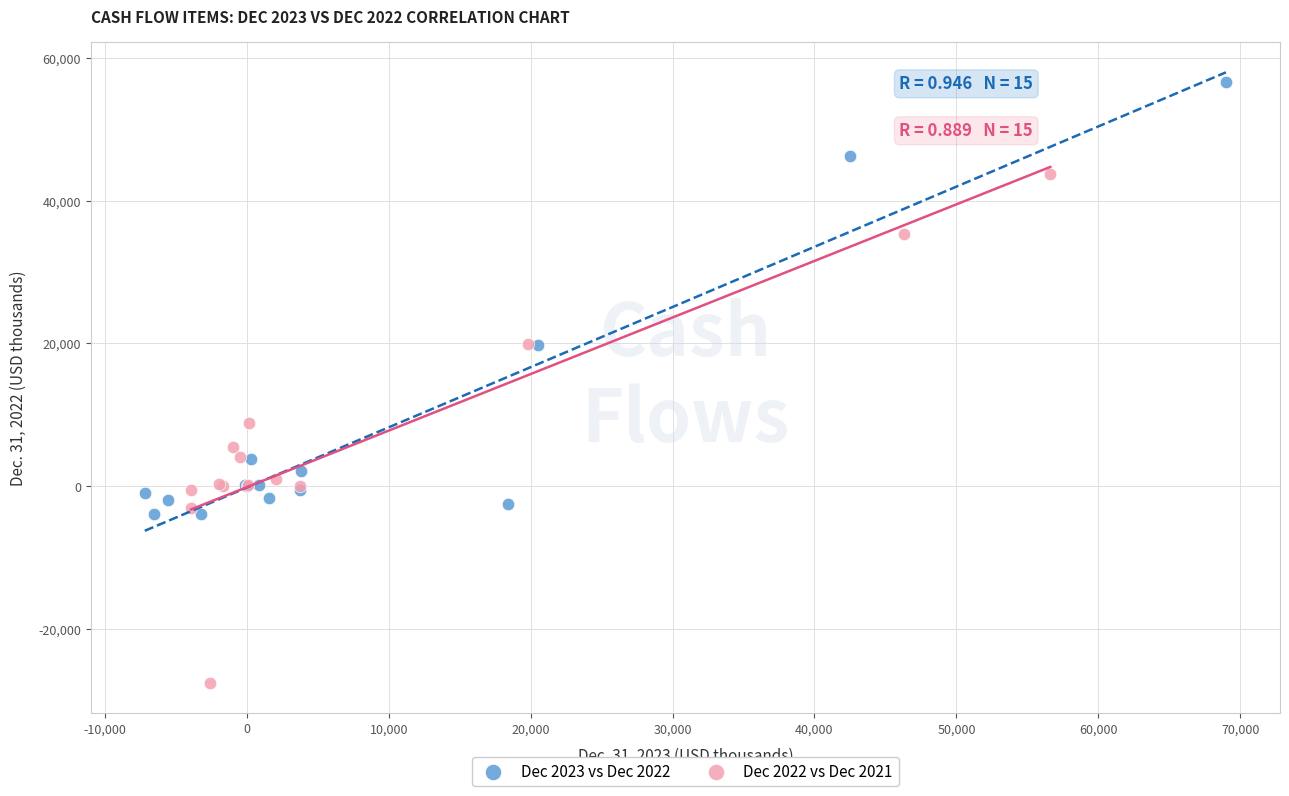

Which series has the largest Y range (max minus min)?

Dec 2022 vs Dec 2021